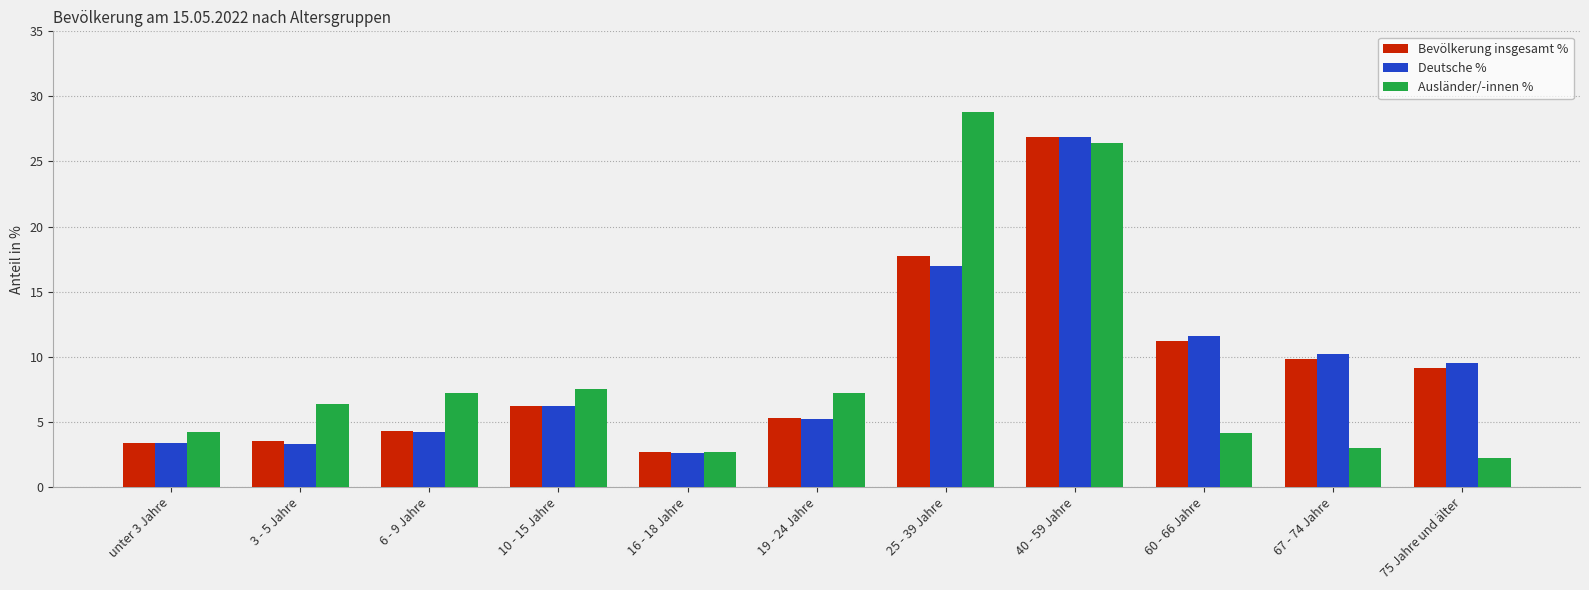

What is the difference between the second highest and second lowest values in the Ausländer/-innen % series?

23.7